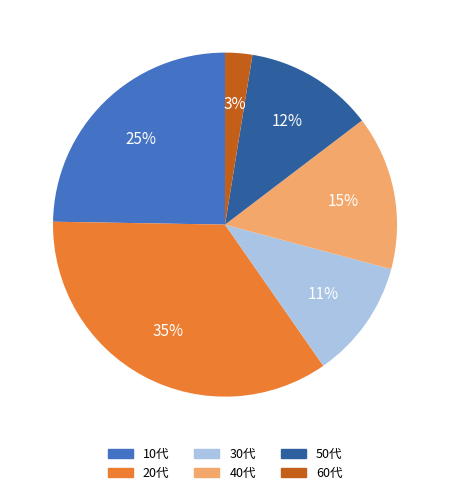

Does 10代 represent more than half of the total?

No